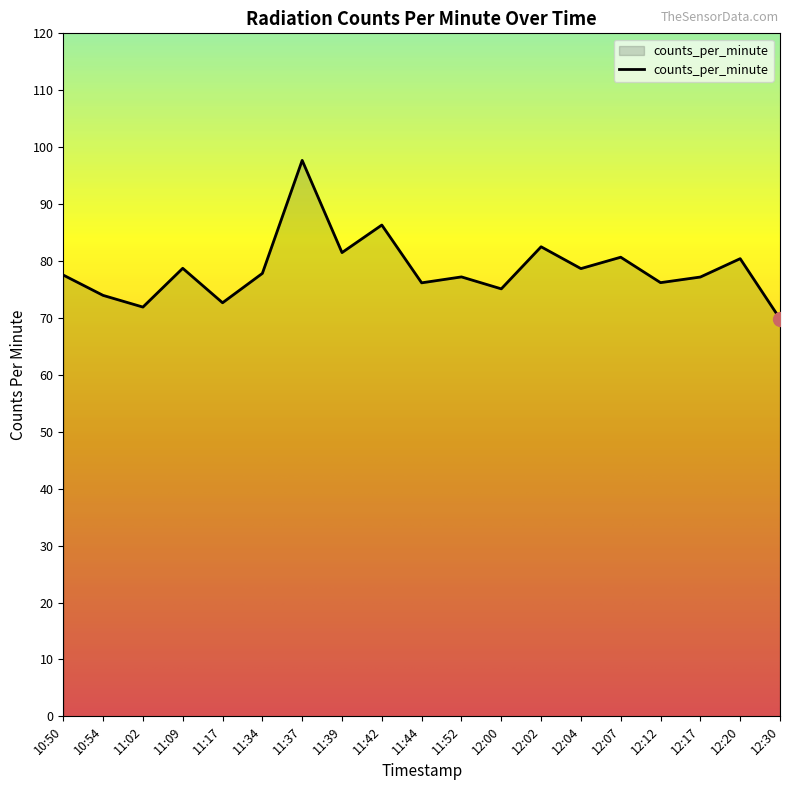

True or false: there are more than 1 points higher than both neighbors.

True